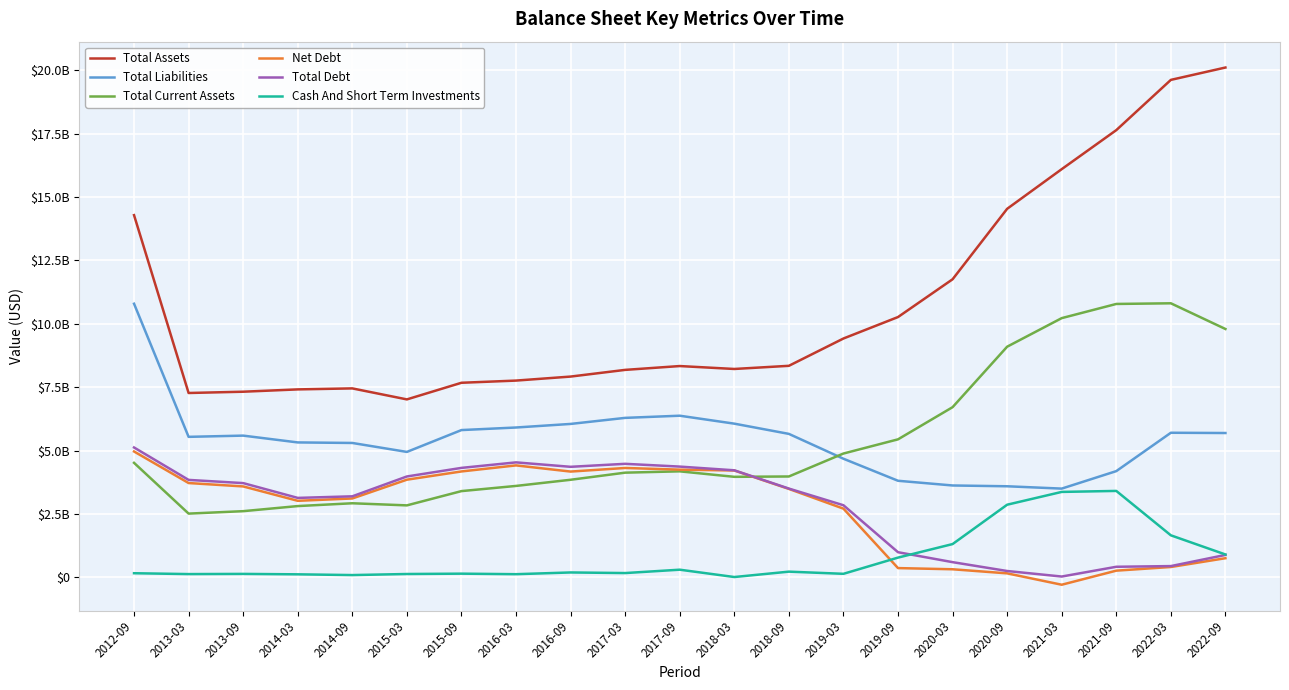

List the series in order of their peak value, highest first.

Total Assets, Total Current Assets, Total Liabilities, Total Debt, Net Debt, Cash And Short Term Investments